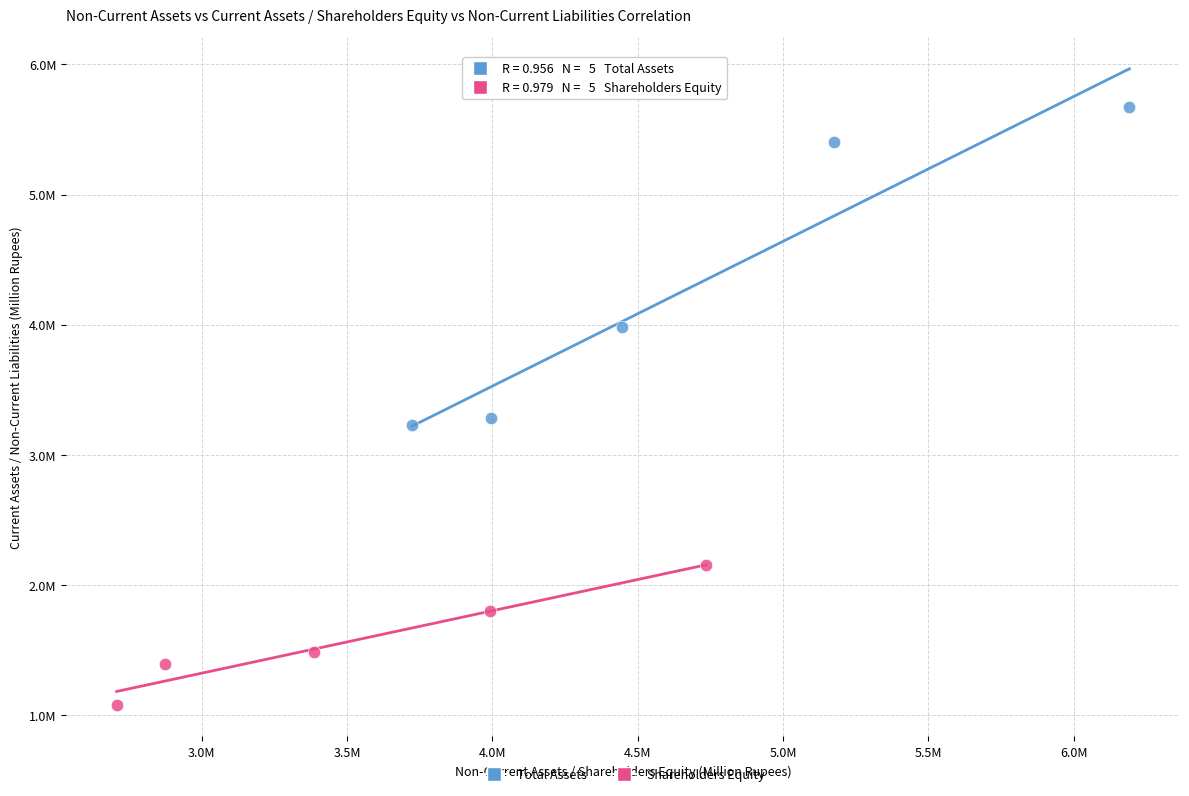

What are all the series names shown in the legend?

Total Assets, Shareholders Equity